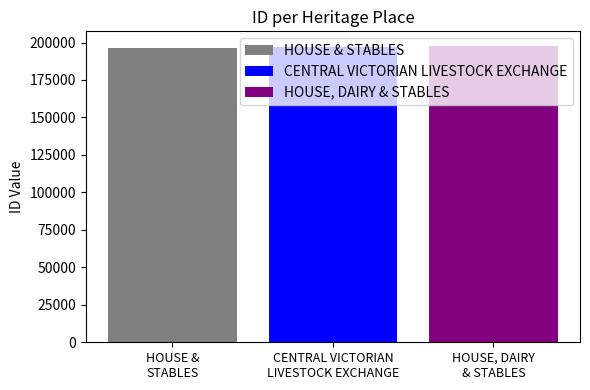

Which series has the widest spread of values?

HOUSE & STABLES